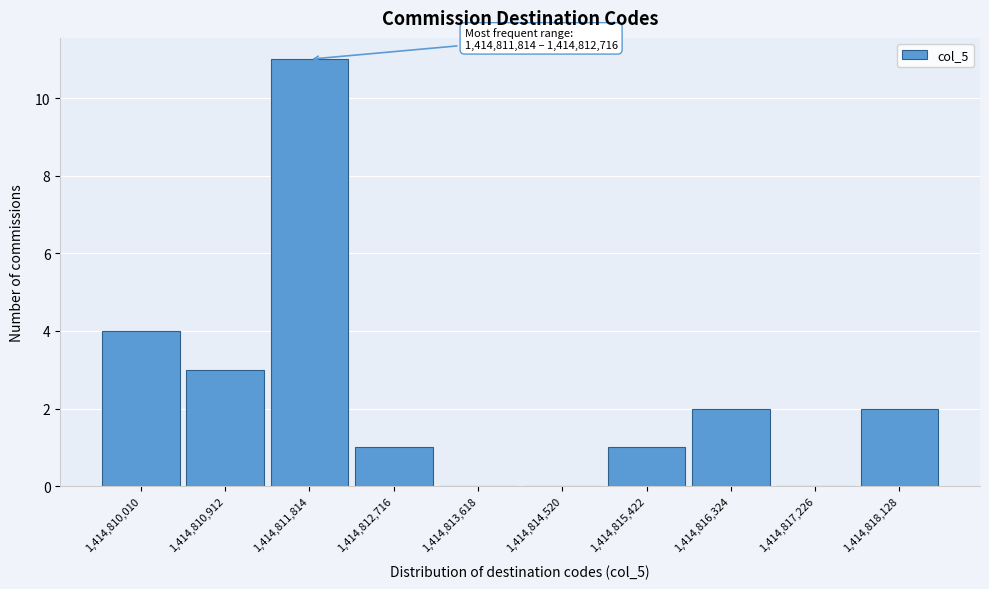

At which category does the chart reach its peak across all series?

1,414,811,814